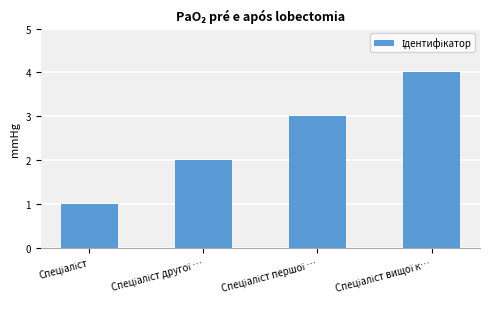

What is the sum of all values?

10